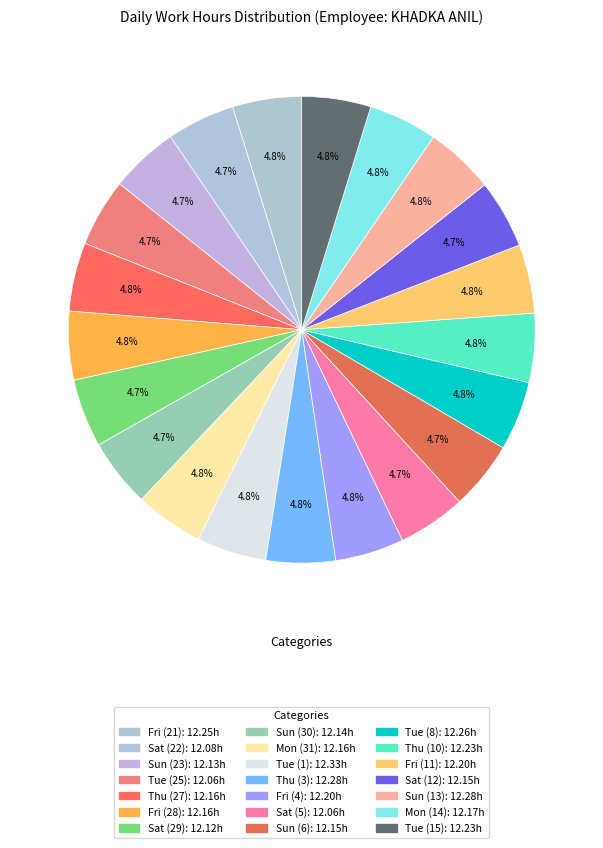

How many slices are in this pie chart?

21